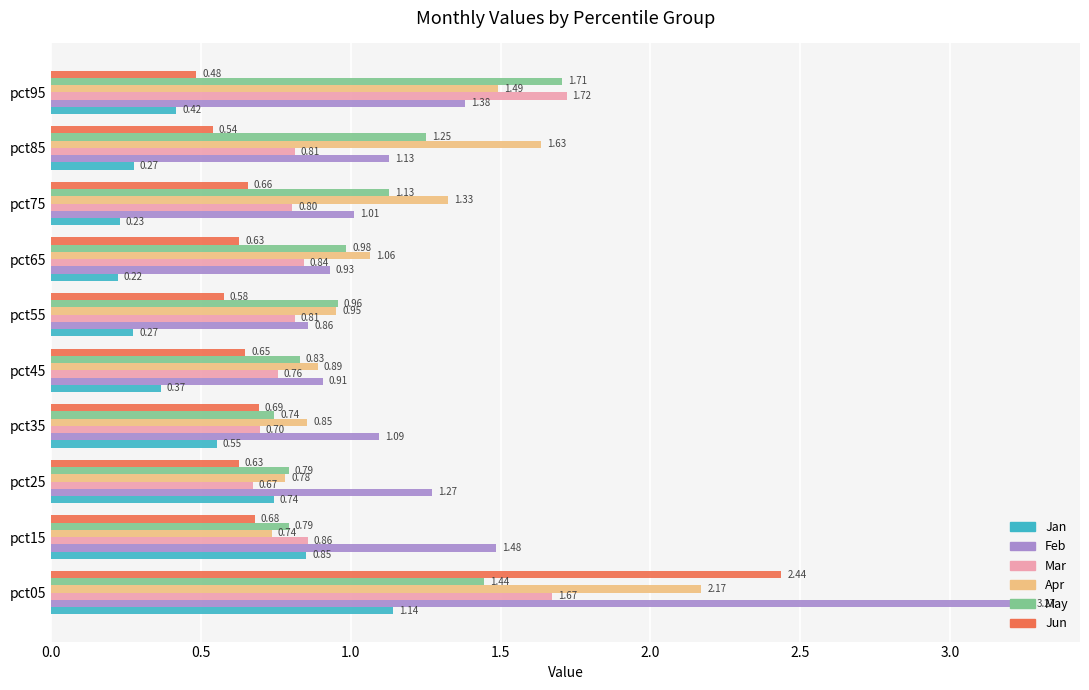

What is the difference between the highest and lowest values at pct55?

0.7